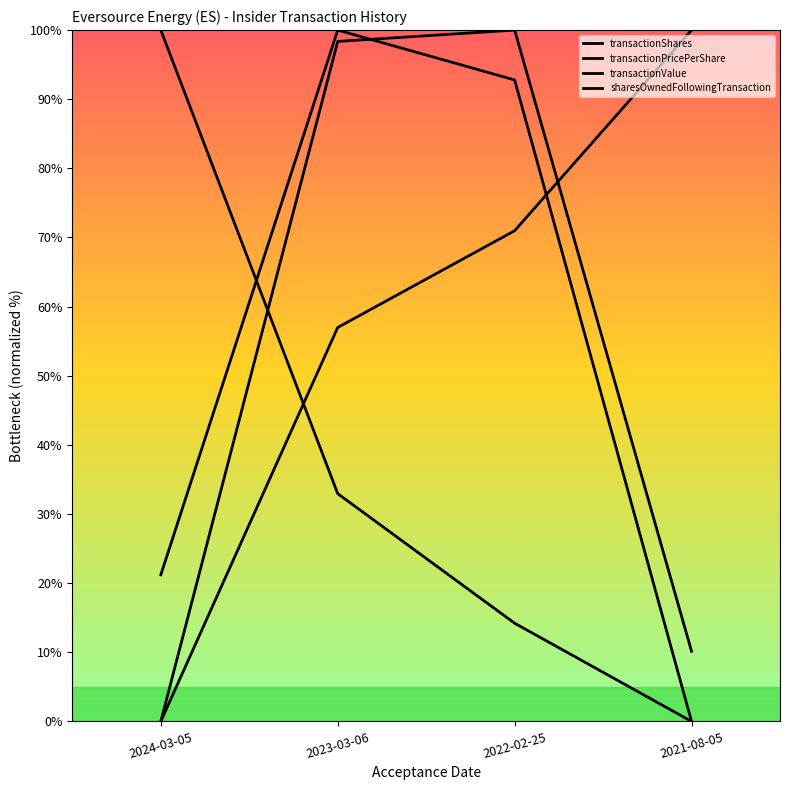

Count the number of categories in the chart.

4